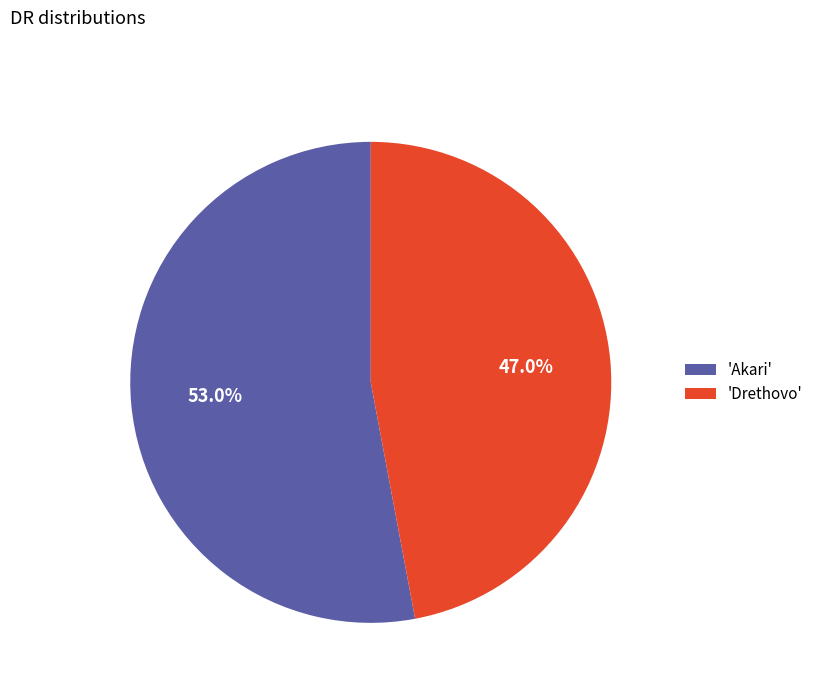

Rank the categories by value from lowest to highest.

'Drethovo', 'Akari'